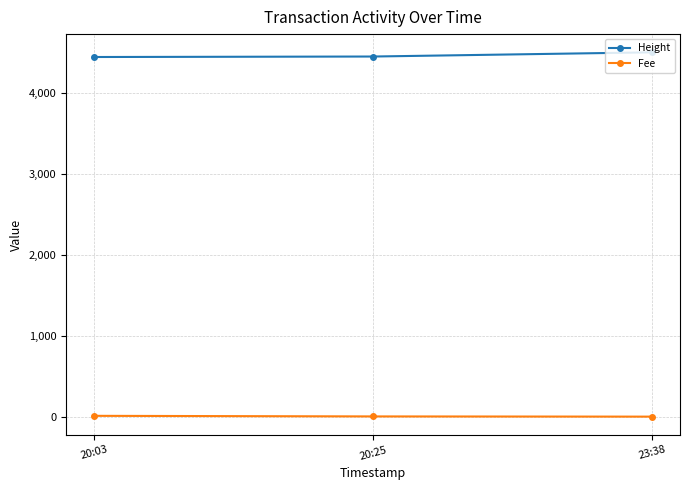

What is the label of the 3rd point from the left?

23:38